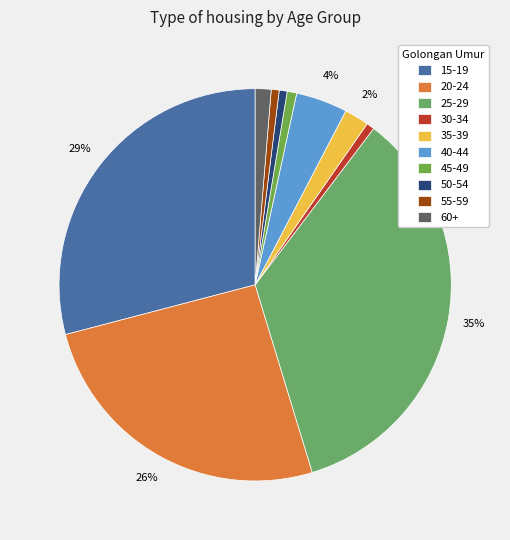

Is there any slice that represents more than half of the pie?

No